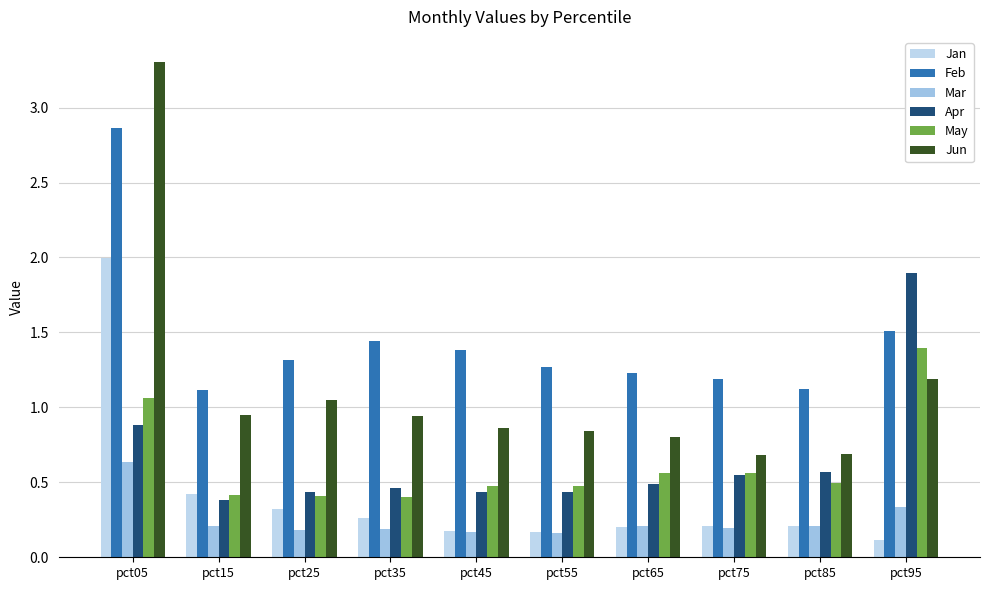

At which label is May closest to 0?

pct35